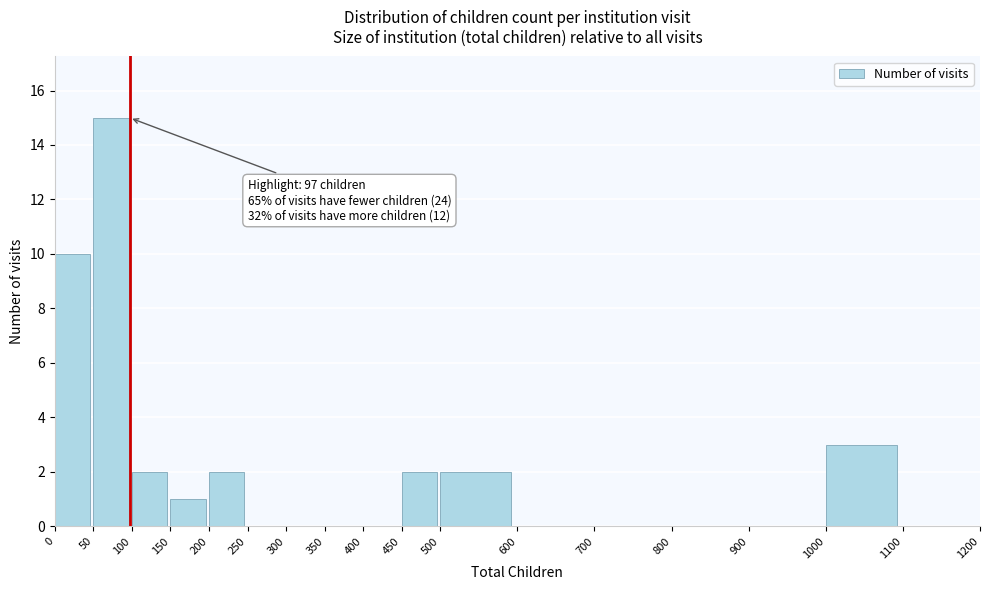

Over which range of the x-axis is the bar tallest?

50 to 100